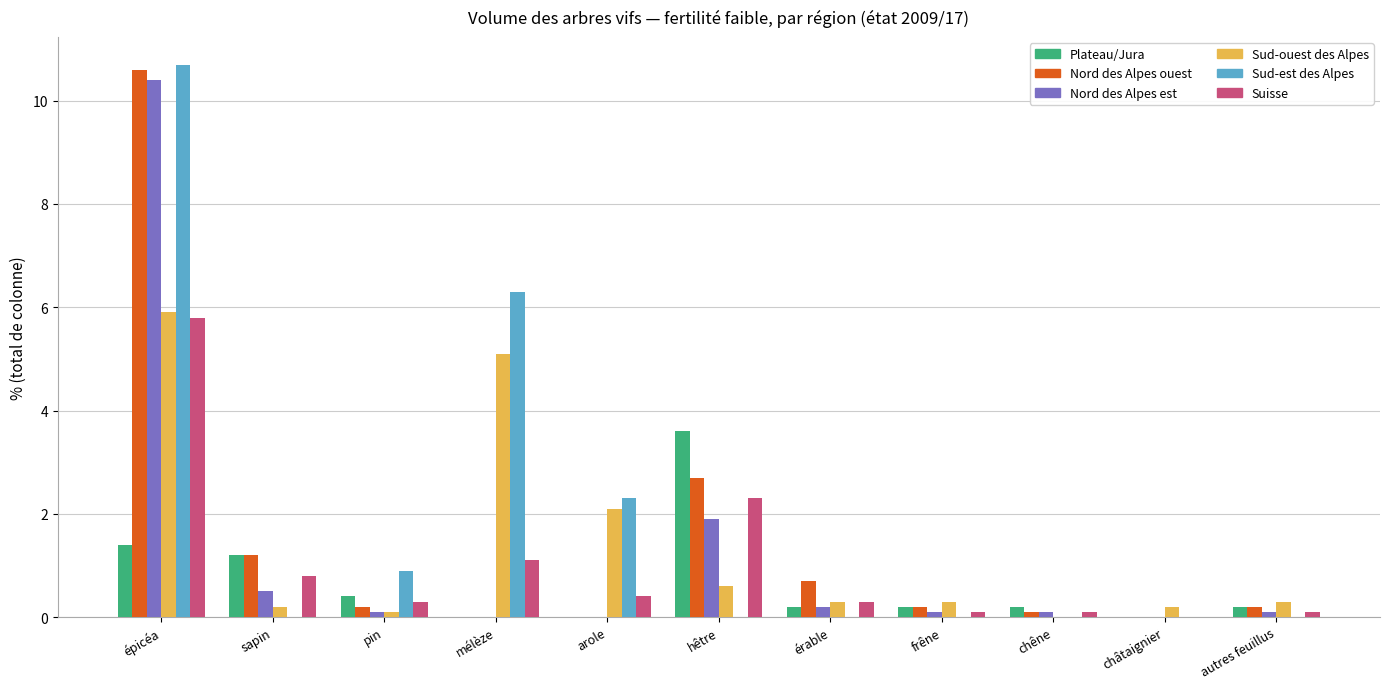

At which category is the sum across all series the highest?

épicéa